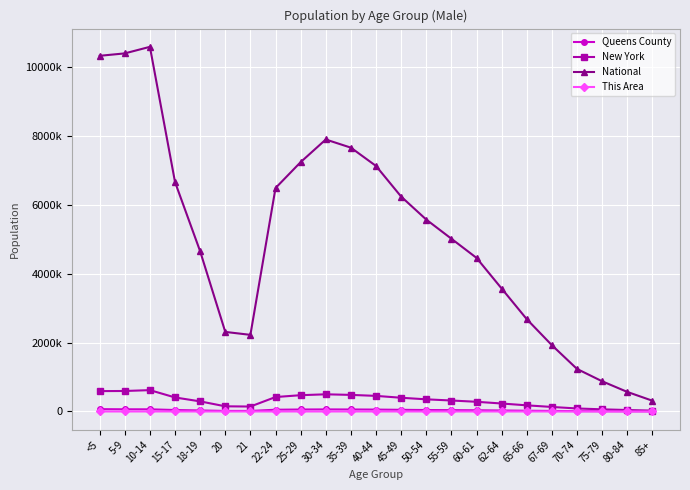

True or false: Queens County and This Area cross at least once.

False